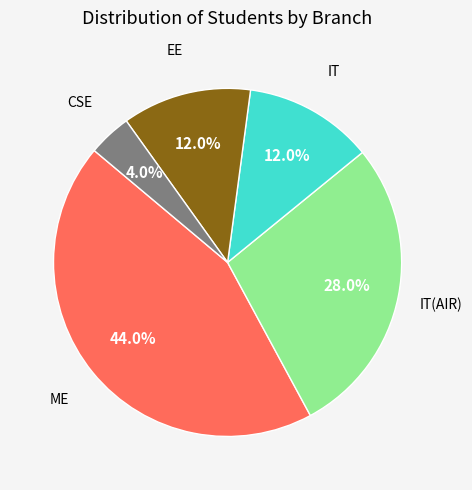

Does any single category account for the majority?

No